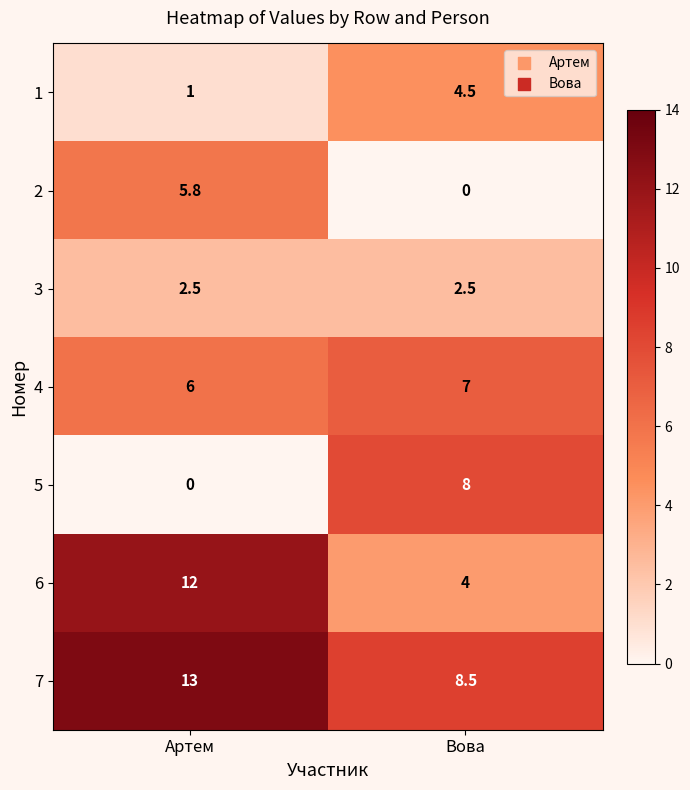

Reading left to right, what are all the values shown in this chart?

1: Артем=1.0	Вова=4.5
2: Артем=5.8	Вова=0.0
3: Артем=2.5	Вова=2.5
4: Артем=6.0	Вова=7.0
5: Артем=0.0	Вова=8.0
6: Артем=12.0	Вова=4.0
7: Артем=13.0	Вова=8.5